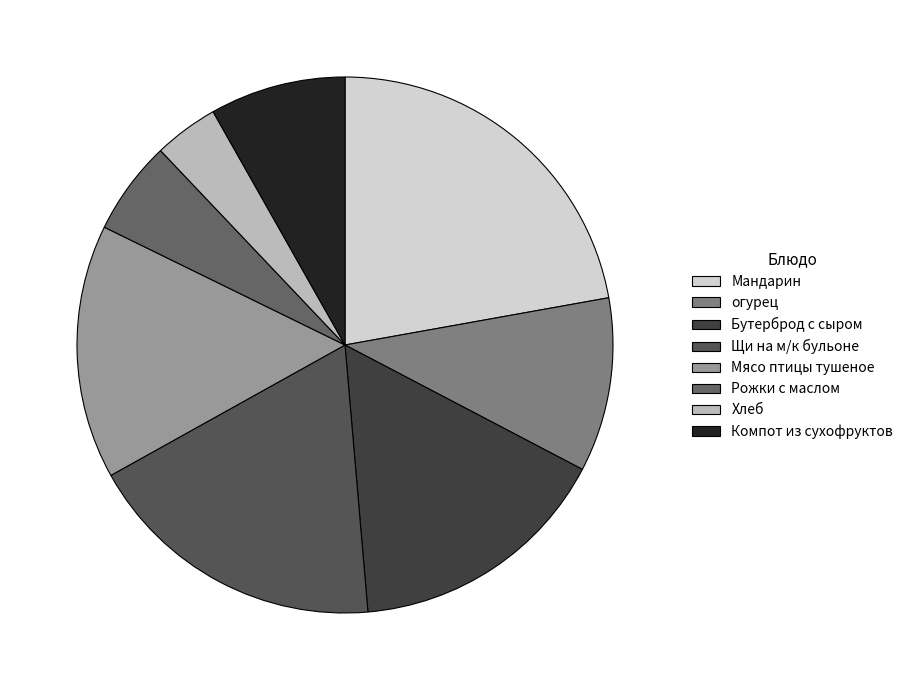

Does Хлеб account for over 50% of the chart?

No